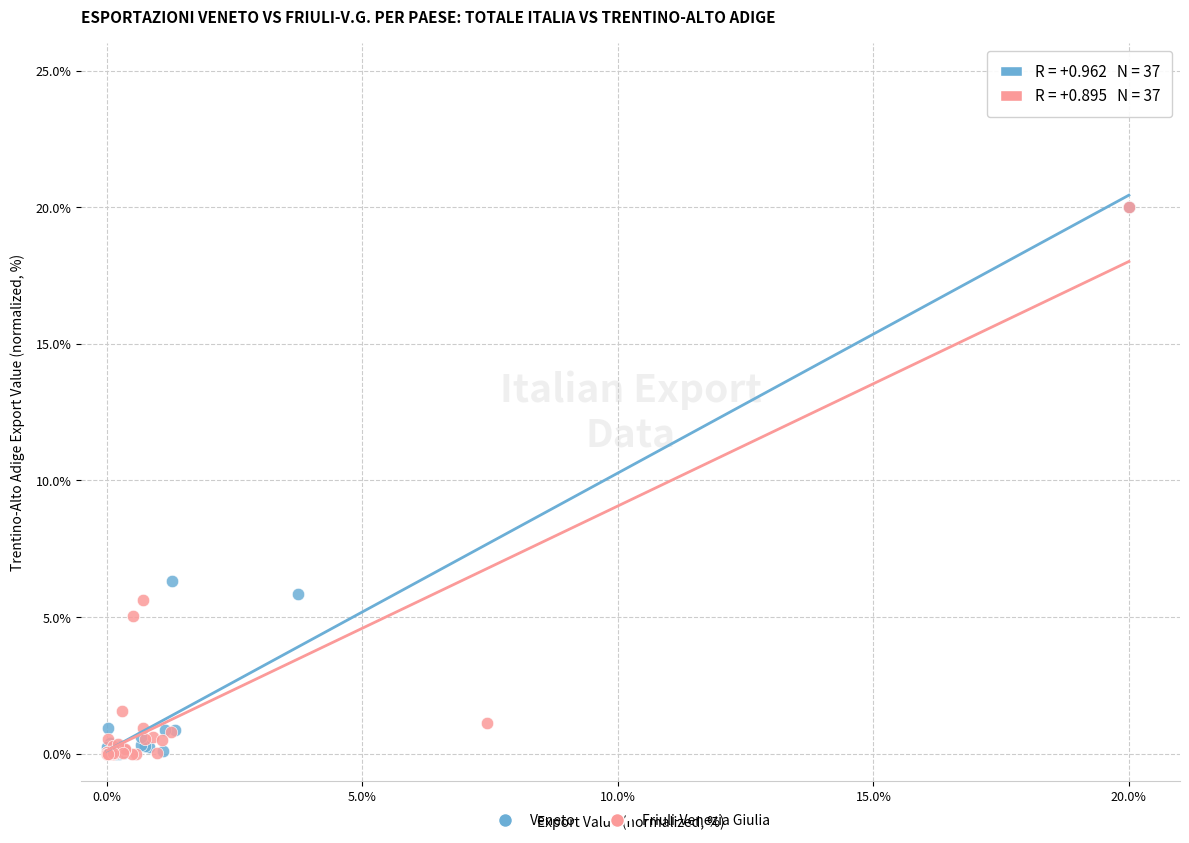

What are all the series names shown in the legend?

Veneto, Friuli-Venezia Giulia